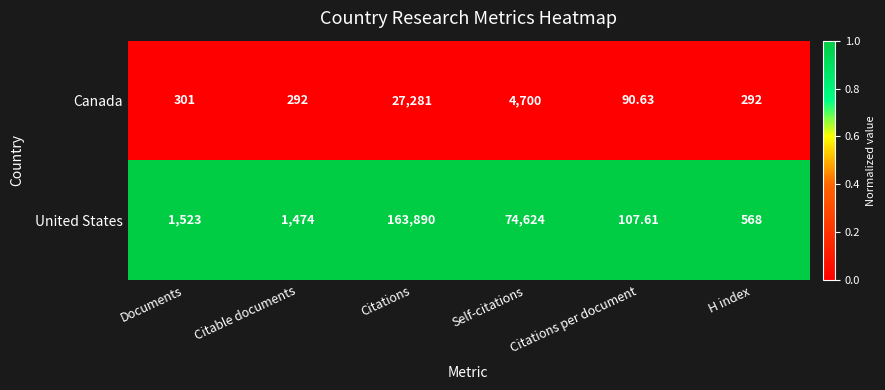

At which category does the chart reach its minimum across all series?

Citations per document